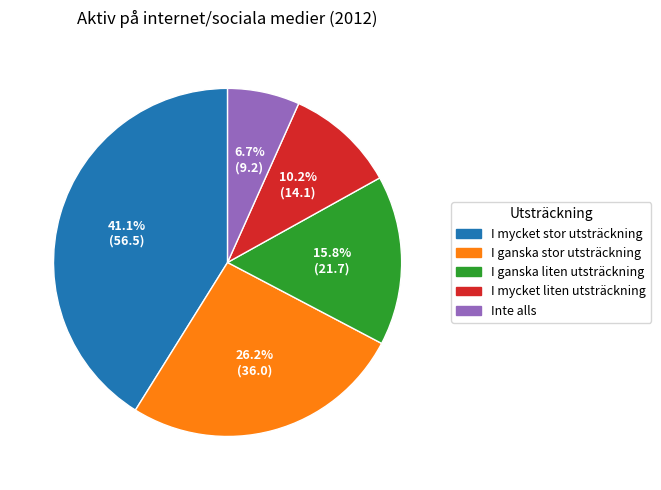

To the nearest percent, what is the average slice percentage?

20%